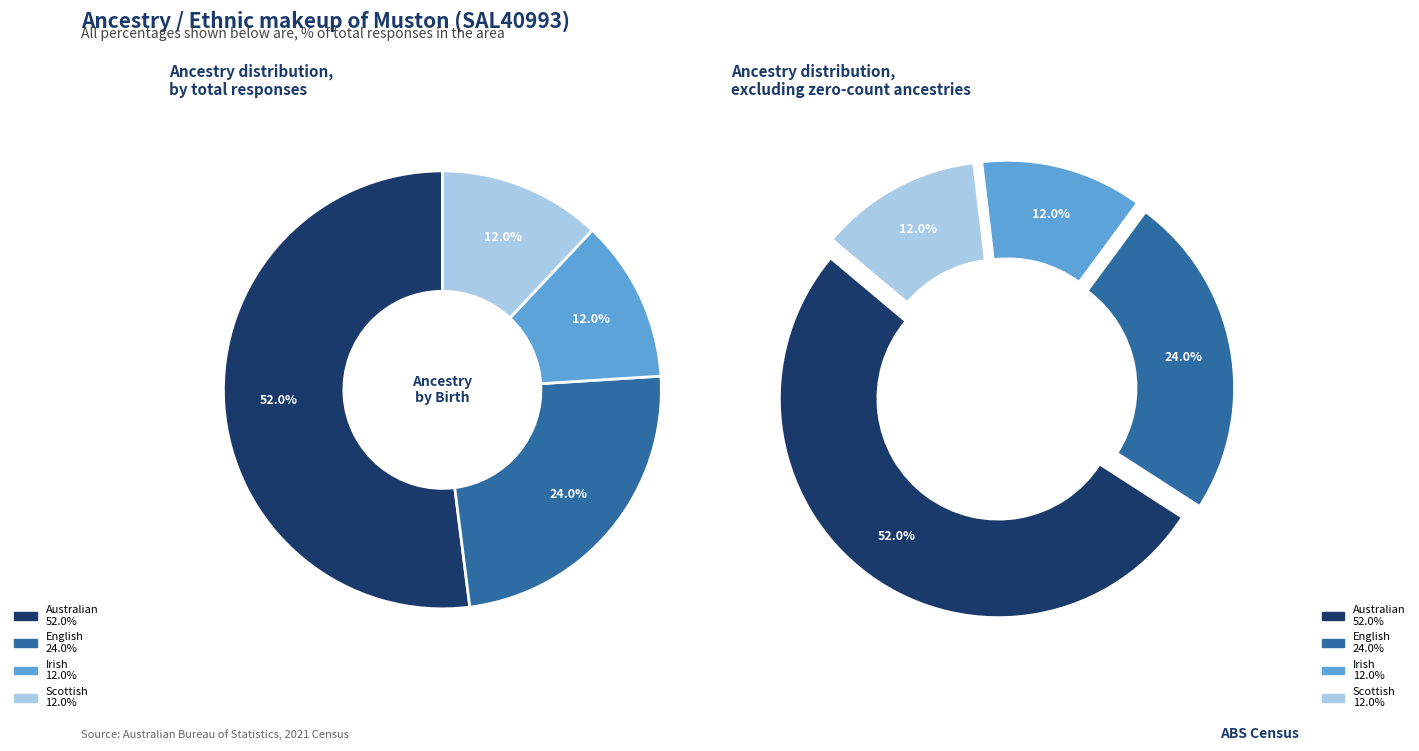

To the nearest percent, what portion does Irish represent?

12%